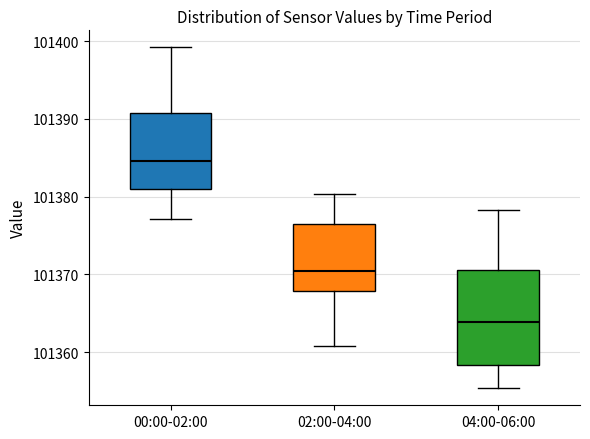

Comparing the boxes themselves (not the whiskers), which one is the tallest?

04:00-06:00